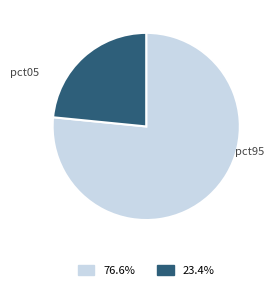

What is the ratio of the value at pct95 to the value at pct05?

0.3